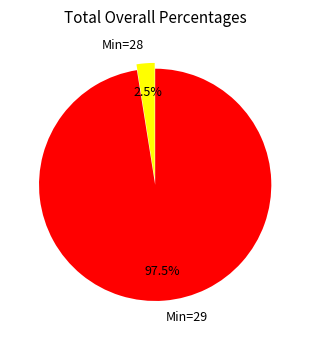

Is the sum of Min=29 and Min=28 greater than half?

Yes